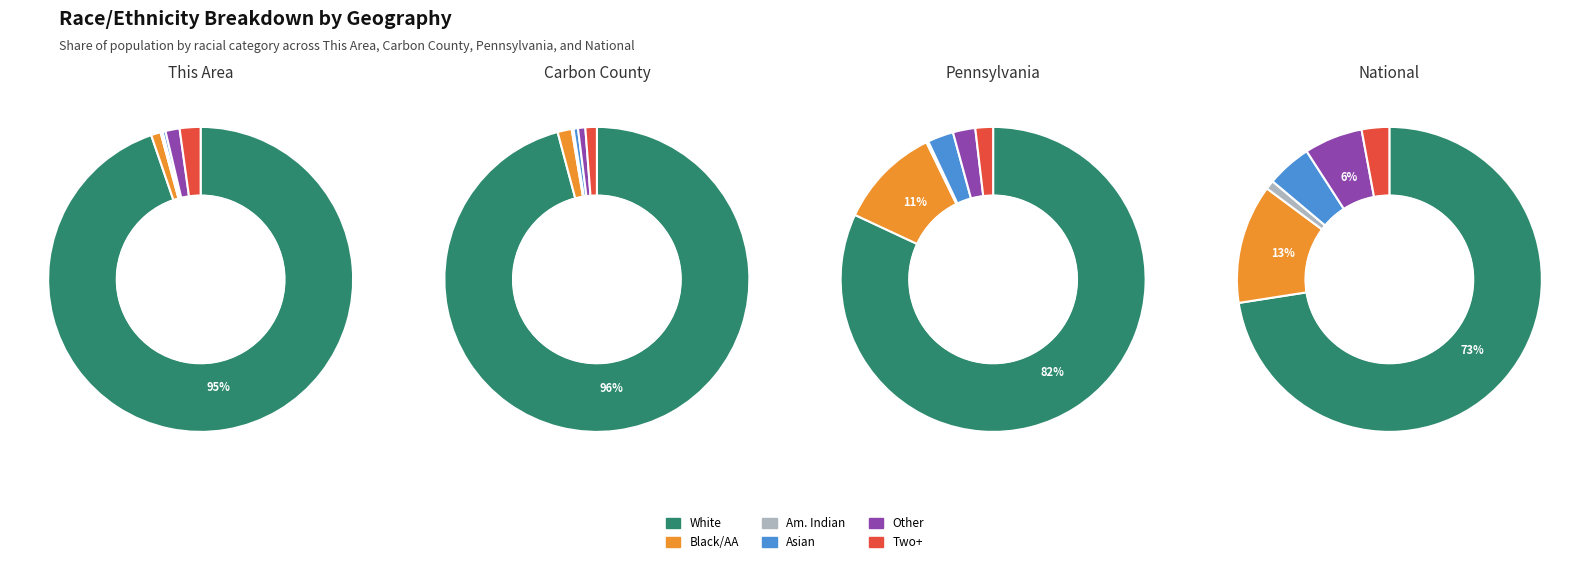

Is it true that 2 is 2% of the pie?

True